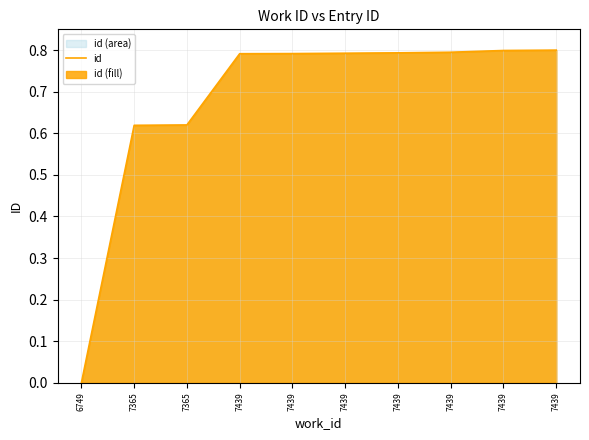

List the labels in order of value, smallest first.

6749, 7365, 7365, 7439, 7439, 7439, 7439, 7439, 7439, 7439